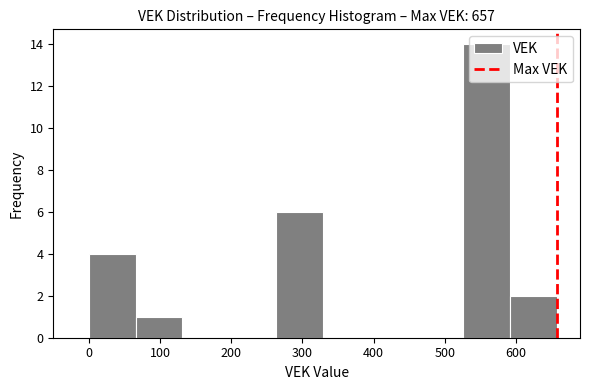

Reading left to right, list every bar in this chart as the range it spans on the x-axis followed by its height. Neither the bar edges nor the heights are printed on the chart, so give them approximately, as read against the axes.

0 to 70: 4
70 to 130: 1
130 to 200: 0
200 to 260: 0
260 to 330: 6
330 to 390: 0
390 to 460: 0
460 to 530: 0
530 to 590: 14
590 to 660: 2